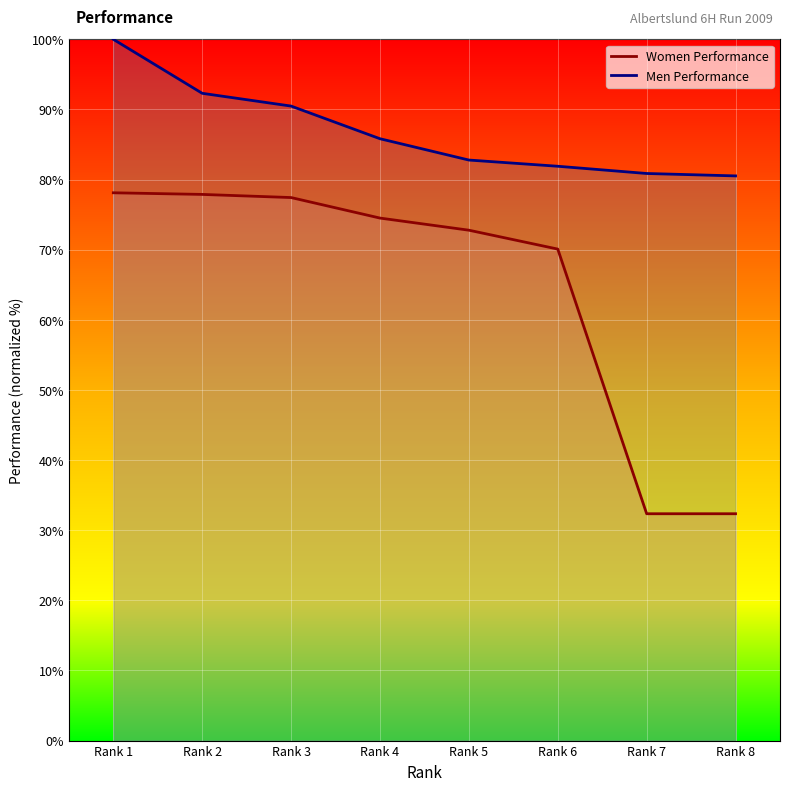

Reading left to right, list all the values displayed in this chart.

Women Performance: Rank 1=78.1	Rank 2=77.9	Rank 3=77.4	Rank 4=74.5	Rank 5=72.8	Rank 6=70.1	Rank 7=32.3	Rank 8=32.3
Men Performance: Rank 1=100.0	Rank 2=92.3	Rank 3=90.5	Rank 4=85.8	Rank 5=82.8	Rank 6=81.9	Rank 7=80.9	Rank 8=80.5